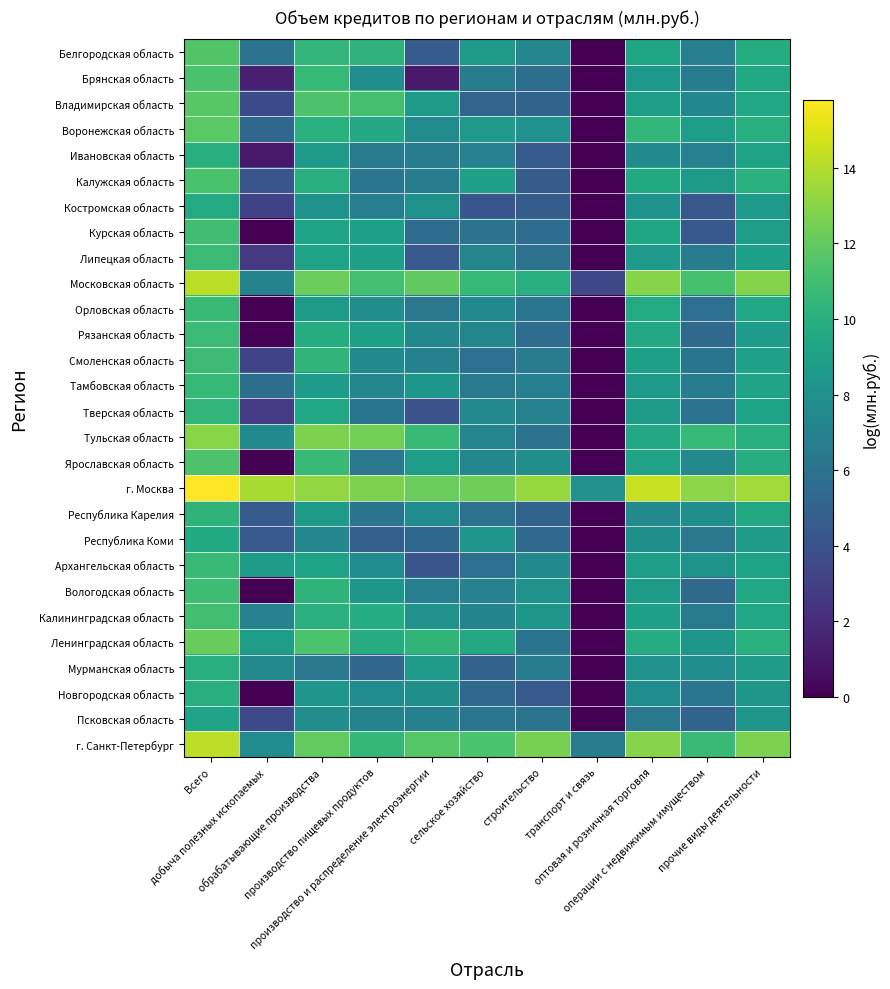

Count the number of data series in this chart.

28